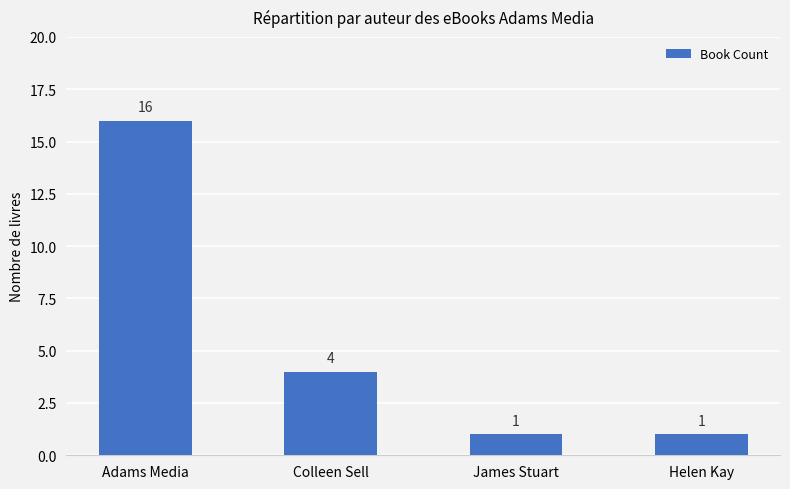

What is the label of the 3rd bar from the right?

Colleen Sell